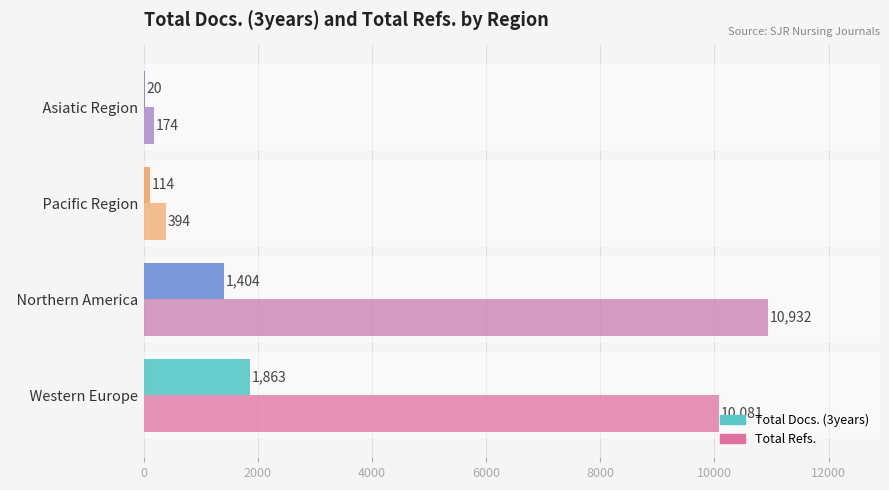

How many distinct data groups are displayed?

2